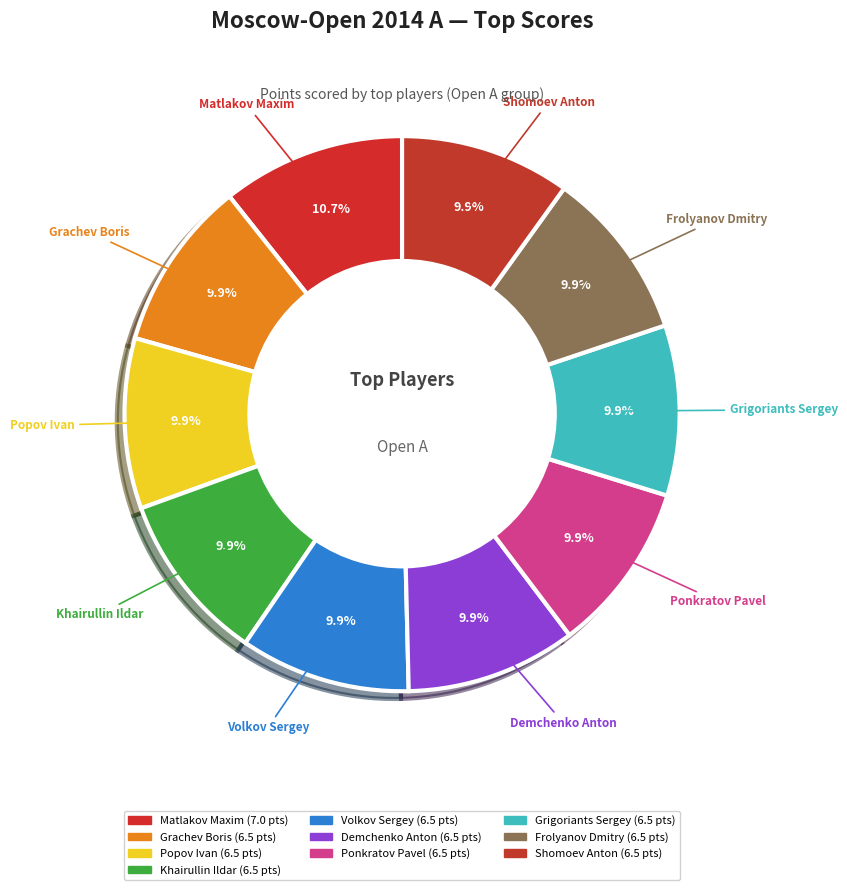

How many segments does this pie chart have?

10